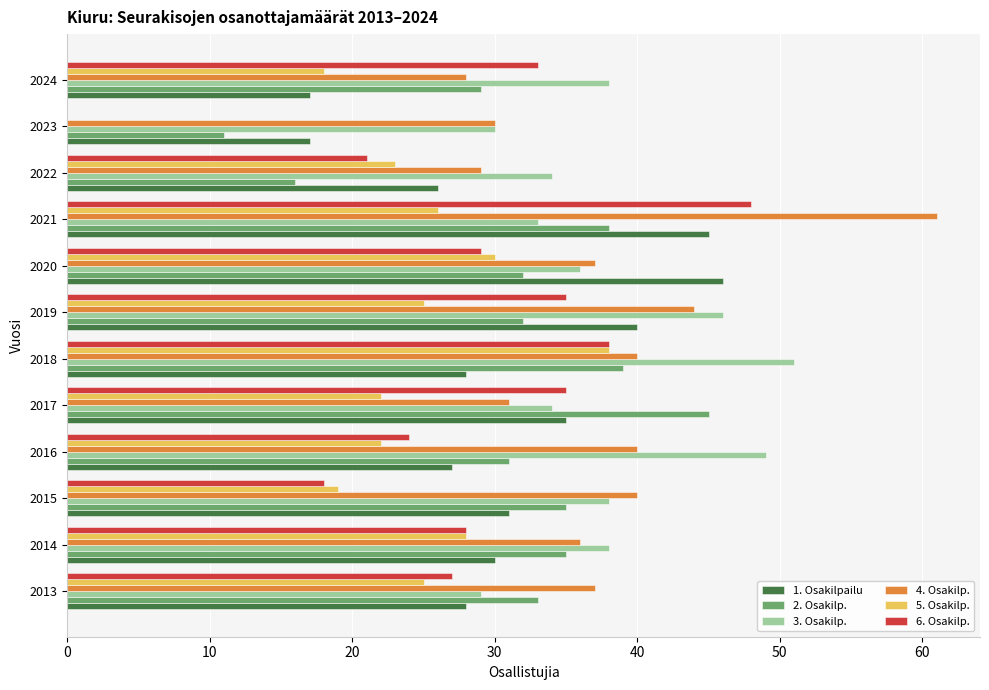

Where is 5. Osakilp. nearest to the value 19?

2015